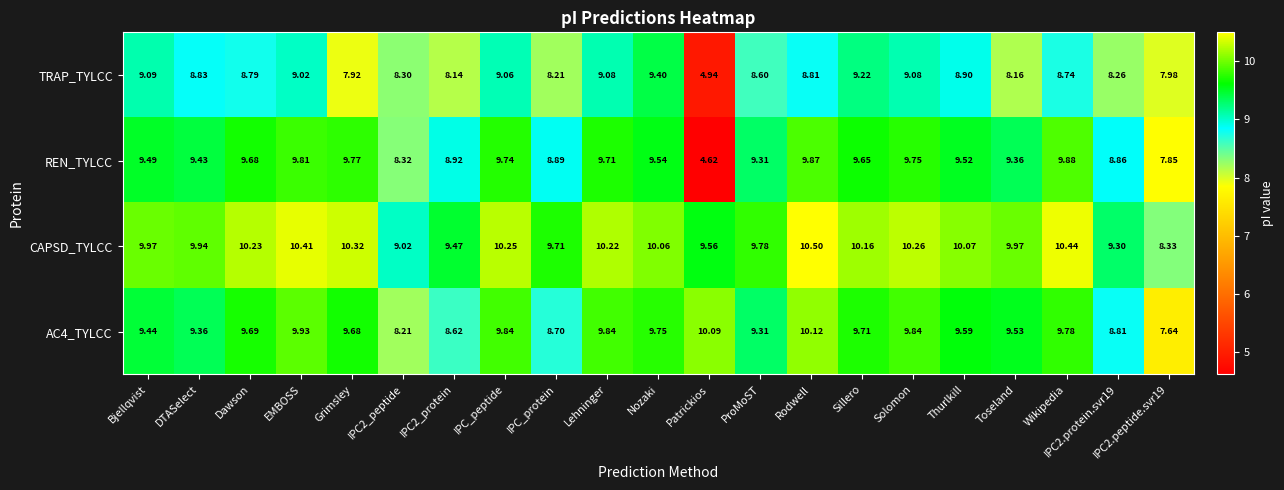

Which series has the largest range (max minus min)?

REN_TYLCC